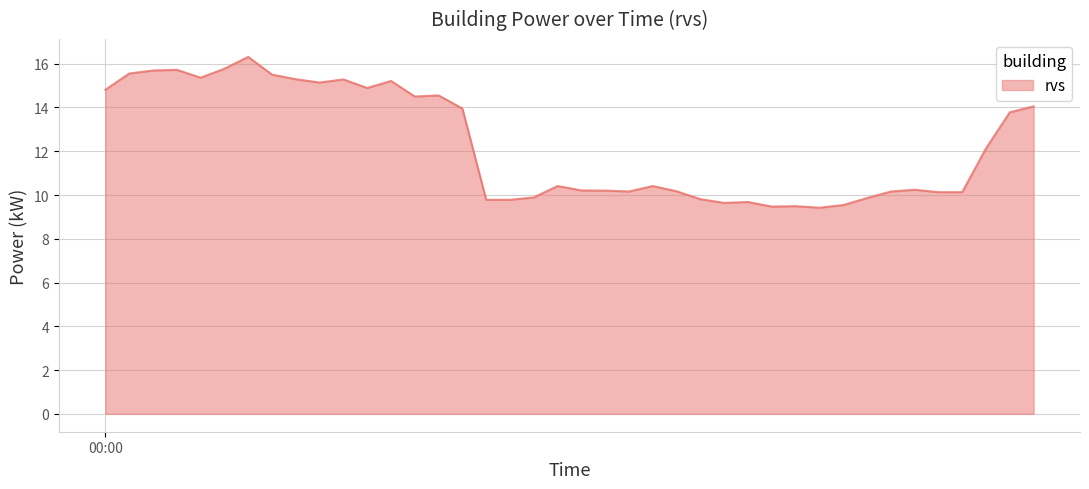

What is the difference between the maximum and minimum values?

6.9